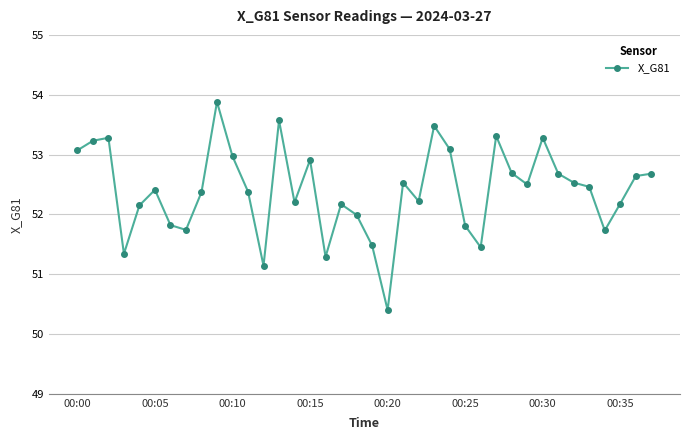

What is the difference between the maximum and minimum values?

3.5